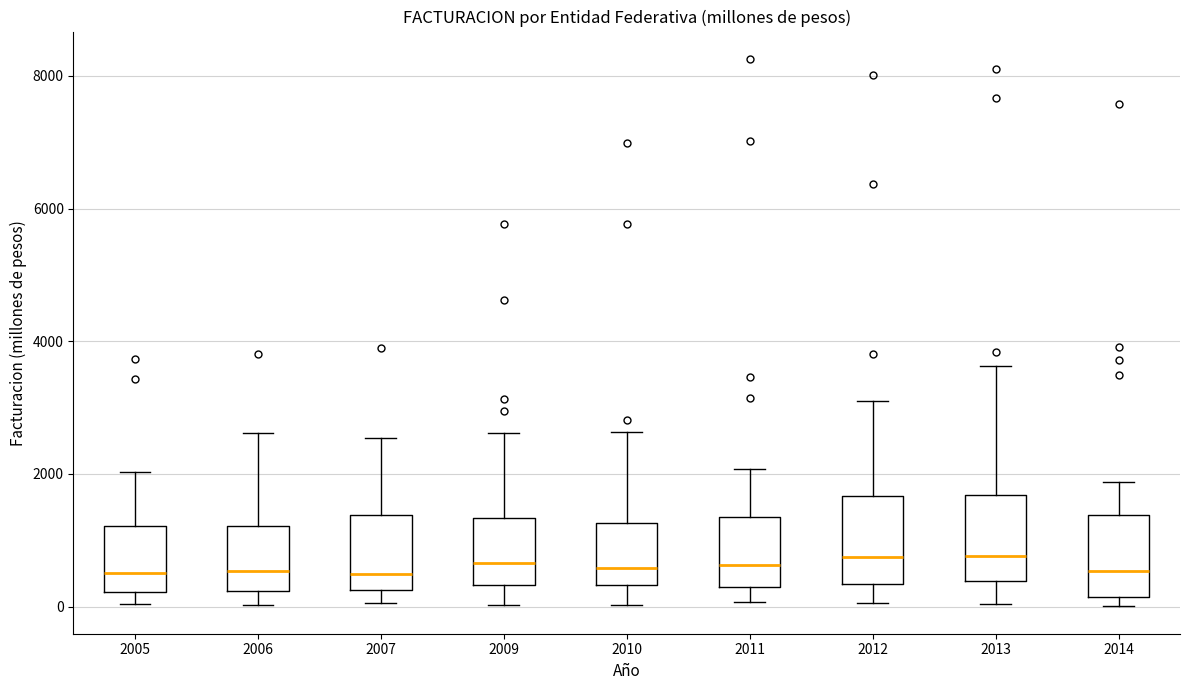

Reading left to right, transcribe this box plot: for each box, give where its median line is, the range the box spans, and where its two whiskers end, as read against the y-axis. The values are not printed on the chart, so give them approximately, as read against the axis.

2005: median 600, box 200 to 1200, whiskers 0 to 2000
2006: median 600, box 200 to 1200, whiskers 0 to 2600
2007: median 400, box 200 to 1400, whiskers 0 to 2600
2009: median 600, box 400 to 1400, whiskers 0 to 2600
2010: median 600, box 400 to 1200, whiskers 0 to 2600
2011: median 600, box 200 to 1400, whiskers 0 to 2000
2012: median 800, box 400 to 1600, whiskers 0 to 3200
2013: median 800, box 400 to 1600, whiskers 0 to 3600
2014: median 600, box 200 to 1400, whiskers 0 to 1800